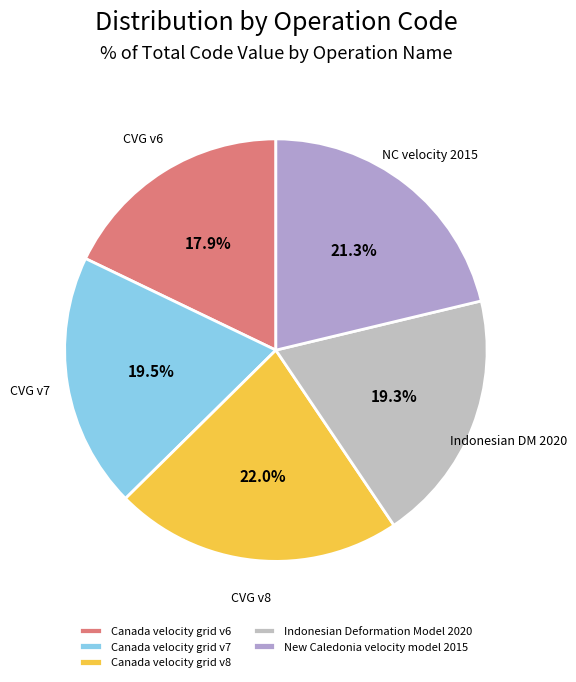

Does any single category account for the majority?

No